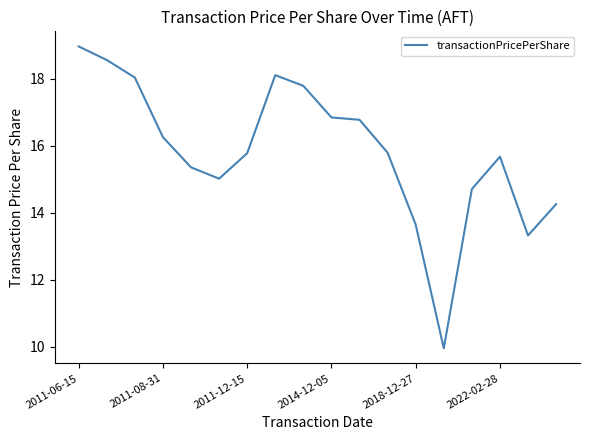

What is the difference between the maximum and minimum values?

9.0